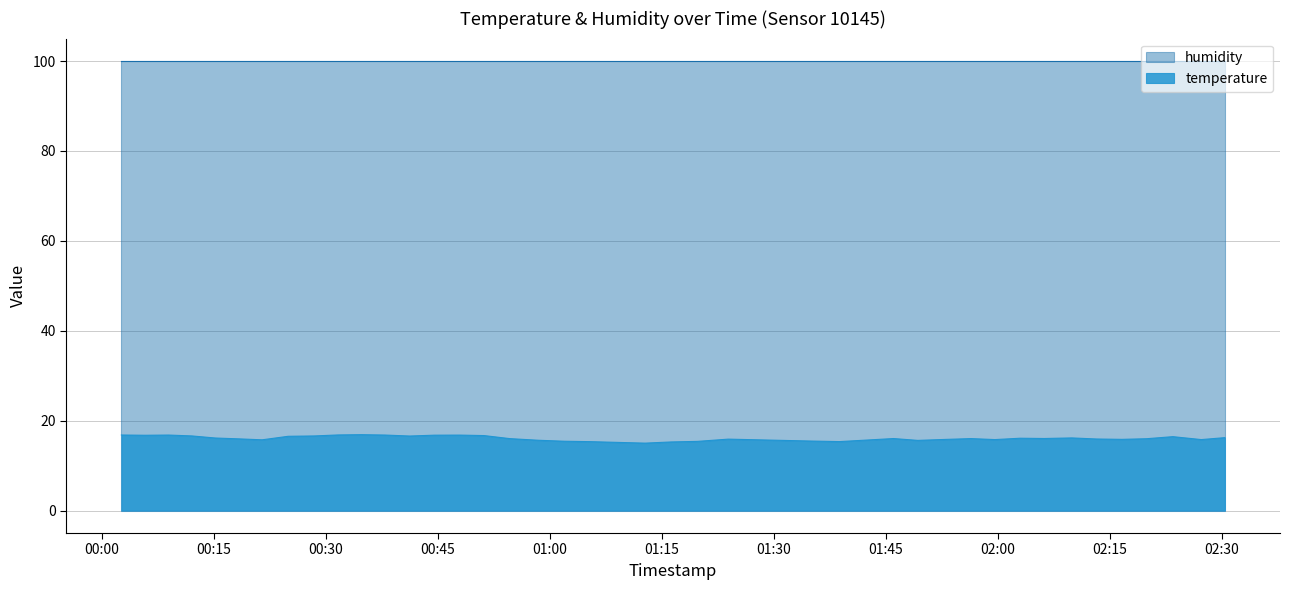

Is it true that the value at 2022-08-11T01:34:49 is 15.5?

True